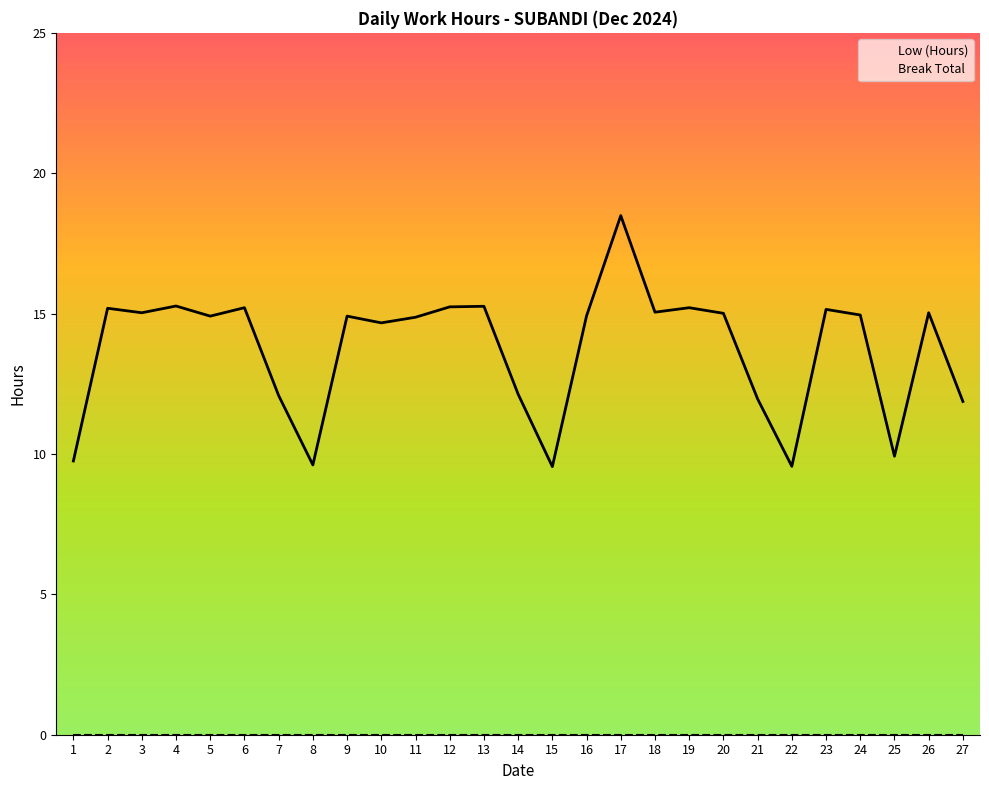

True or false: Low (Hours) has a value of 6.9 at 7.

False